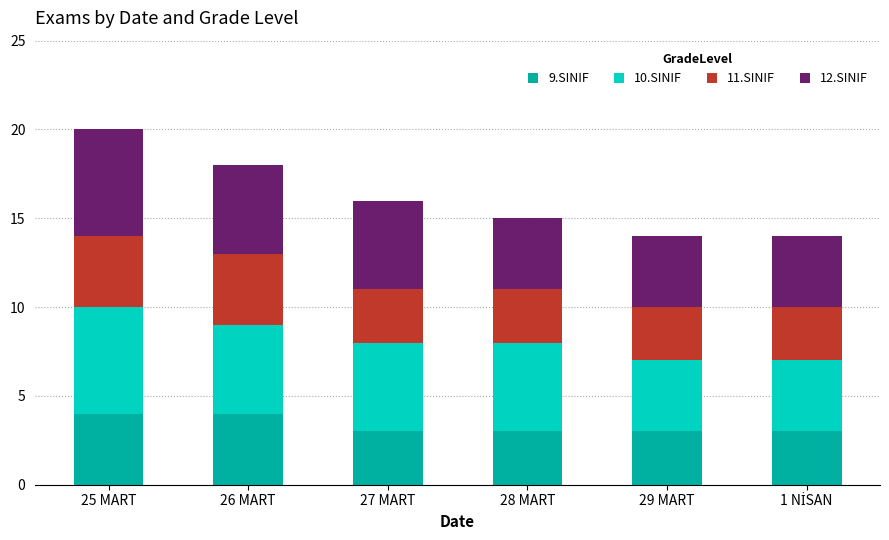

What is the minimum value for 9.SINIF?

3